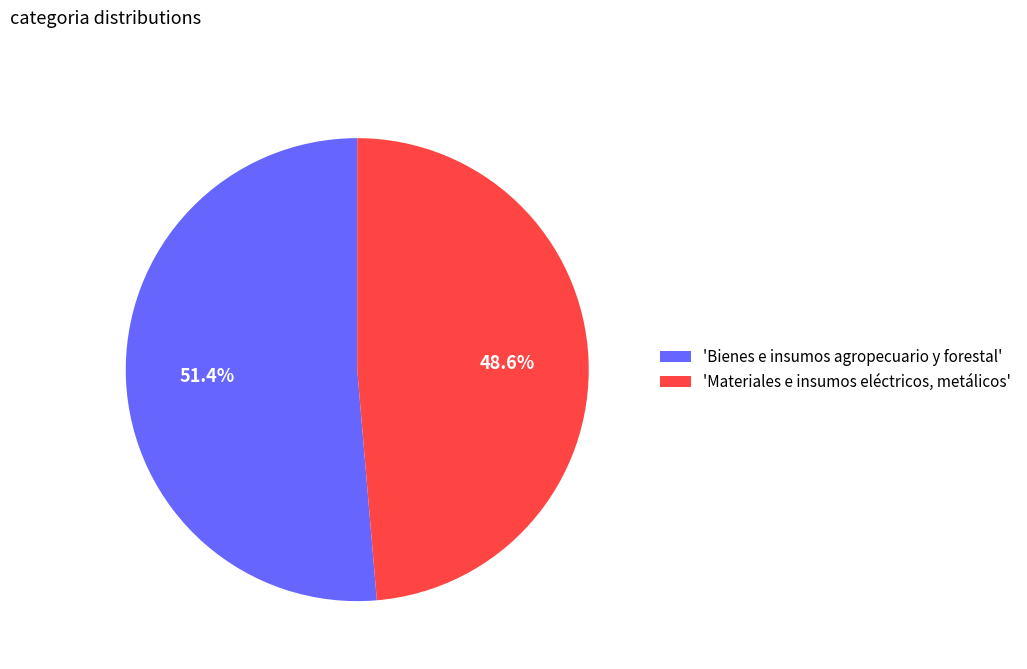

To the nearest percent, what is the difference between the largest and smallest slice percentages?

3%